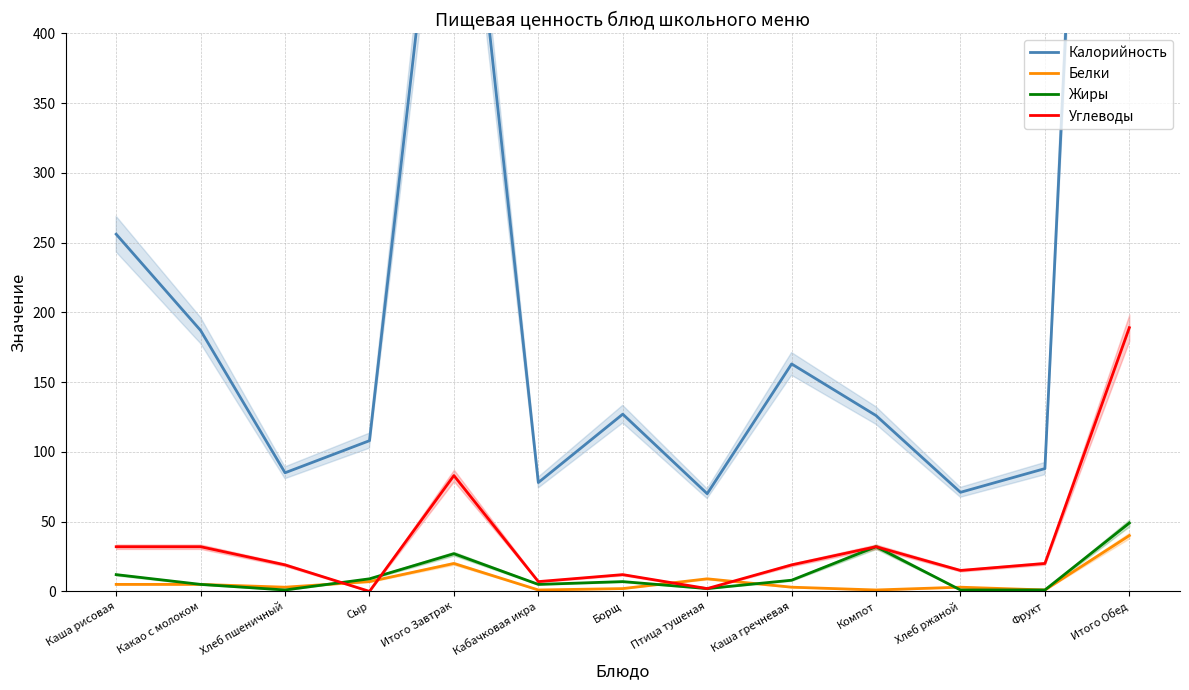

How many values in the Жиры series are below 7?

6